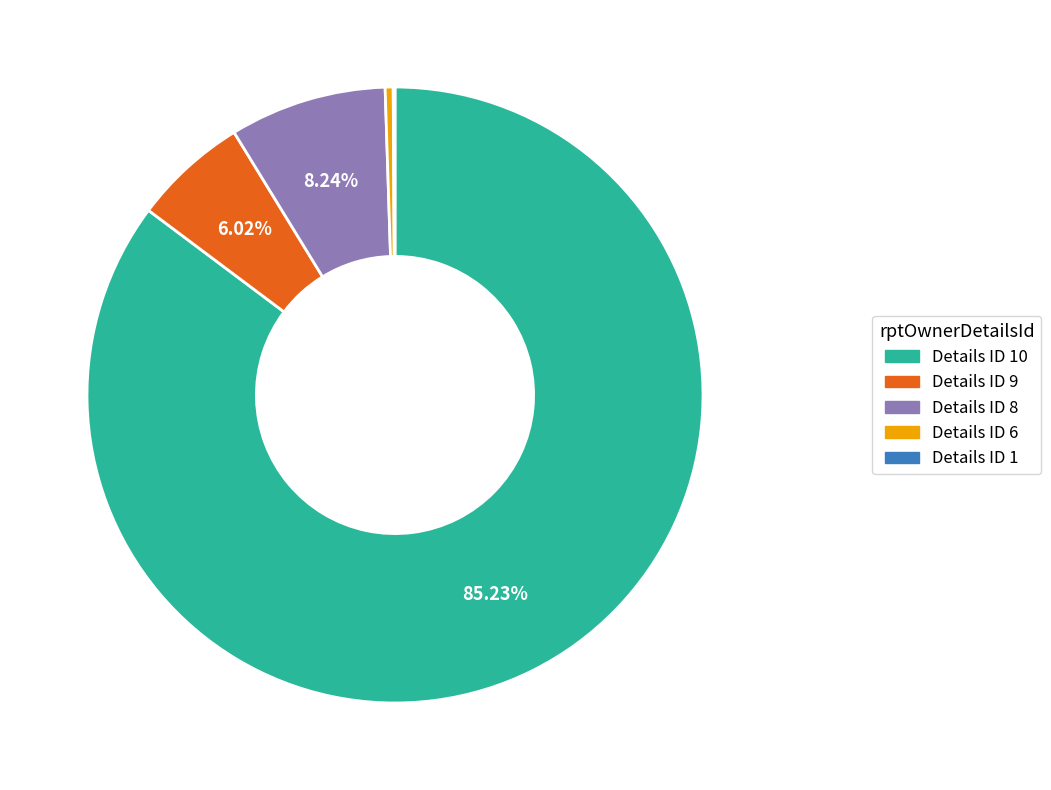

Is there any slice that represents more than half of the pie?

Yes